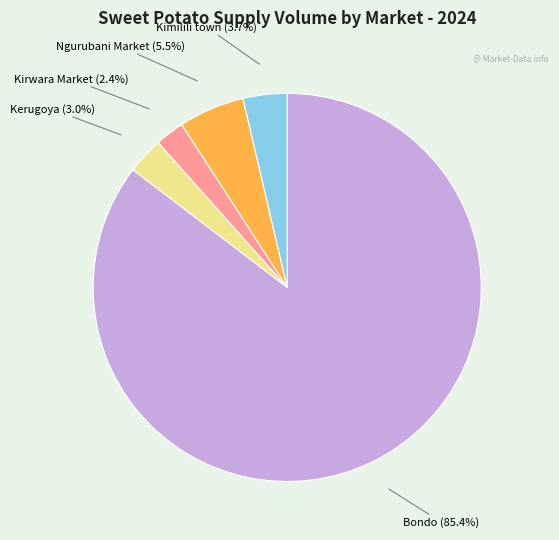

Is it true that Bondo is 74% of the pie?

False